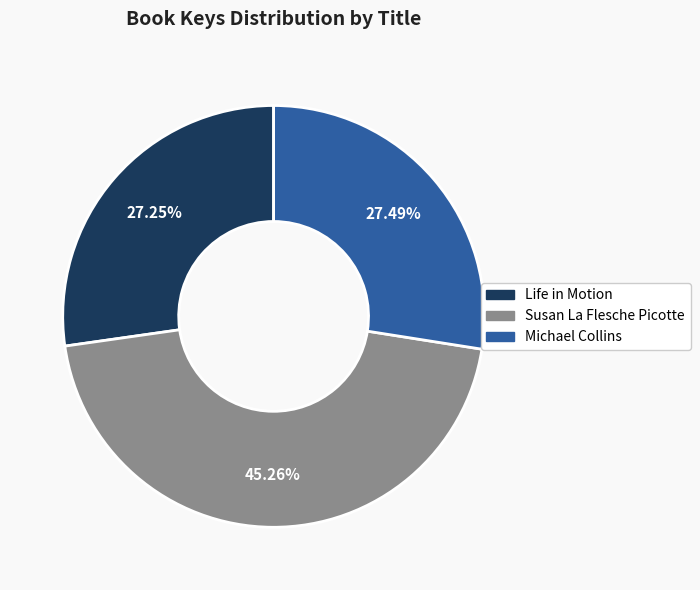

To the nearest percent, what is the combined percentage of Michael Collins and Life in Motion?

55%